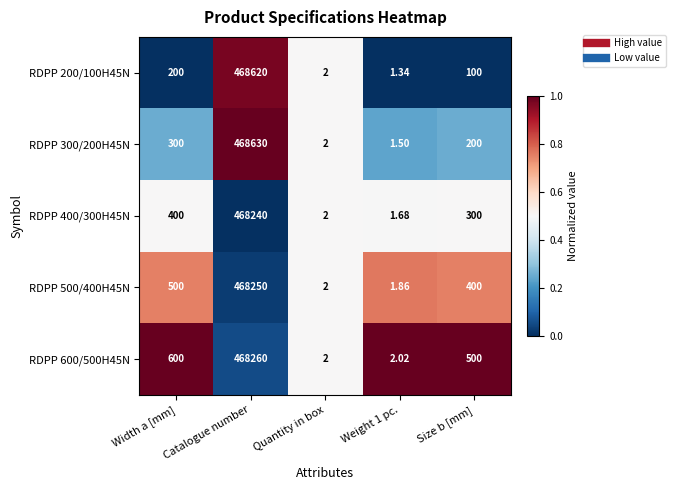

Which label corresponds to the largest value in the chart?

Catalogue number